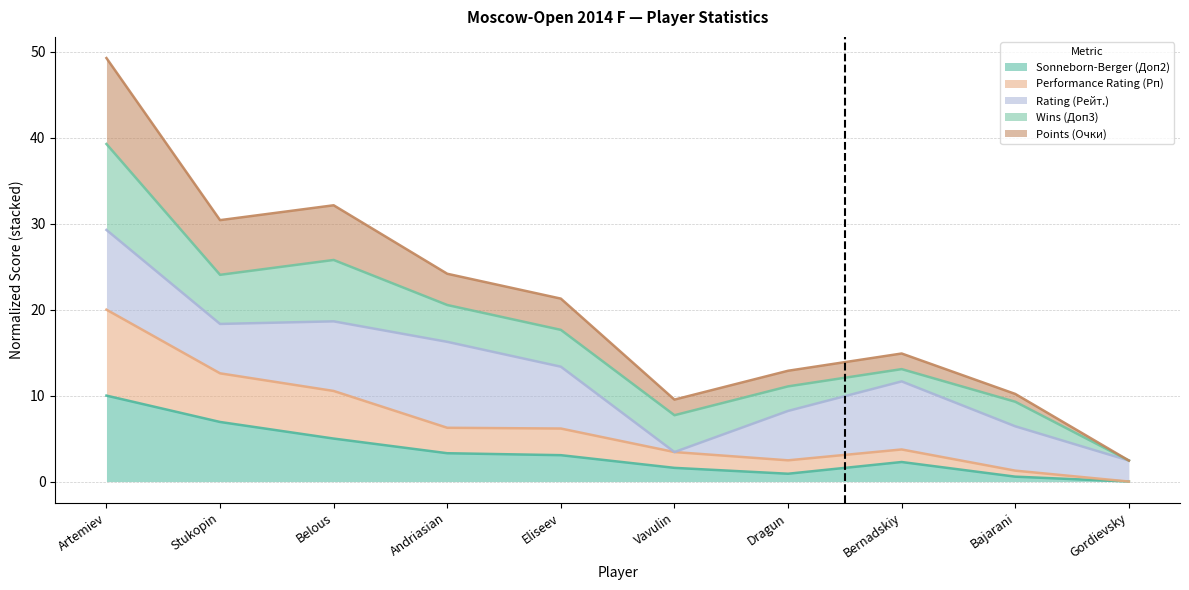

True or false: Performance Rating (Рп) and Points (Очки) intersect in this chart.

False